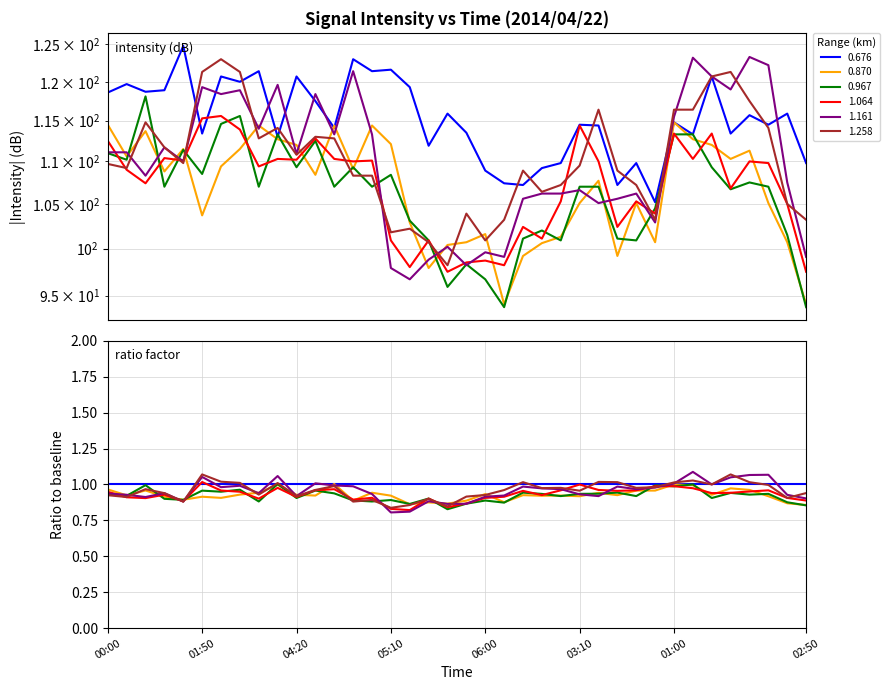

True or false: 0.870 has more than 2 interior local peaks.

True